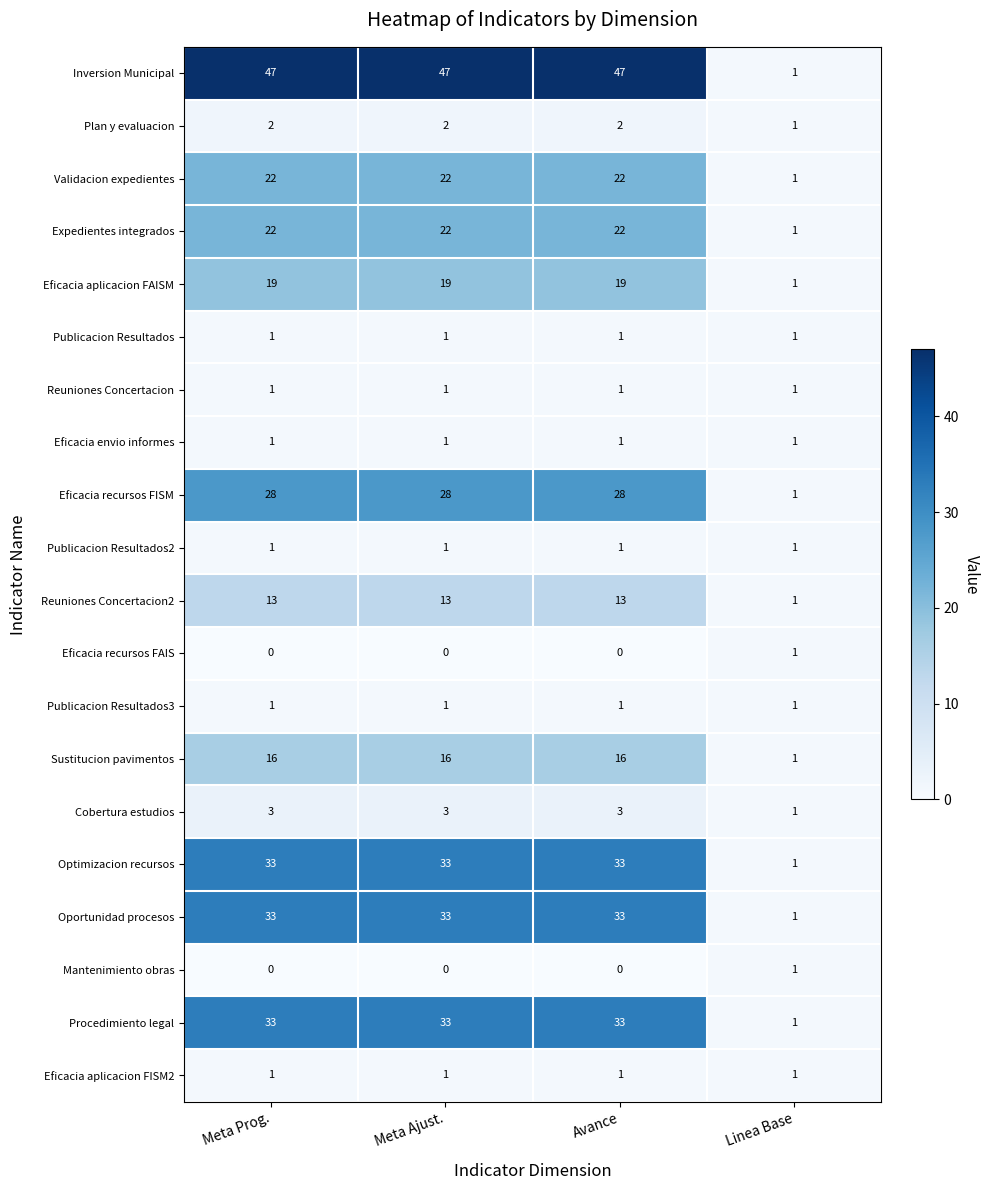

At how many categories does at least one series exceed 38?

3